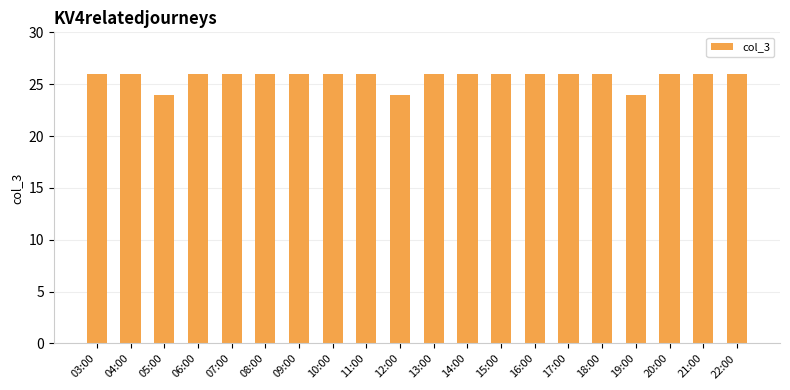

What is the difference between the second highest and minimum values?

2